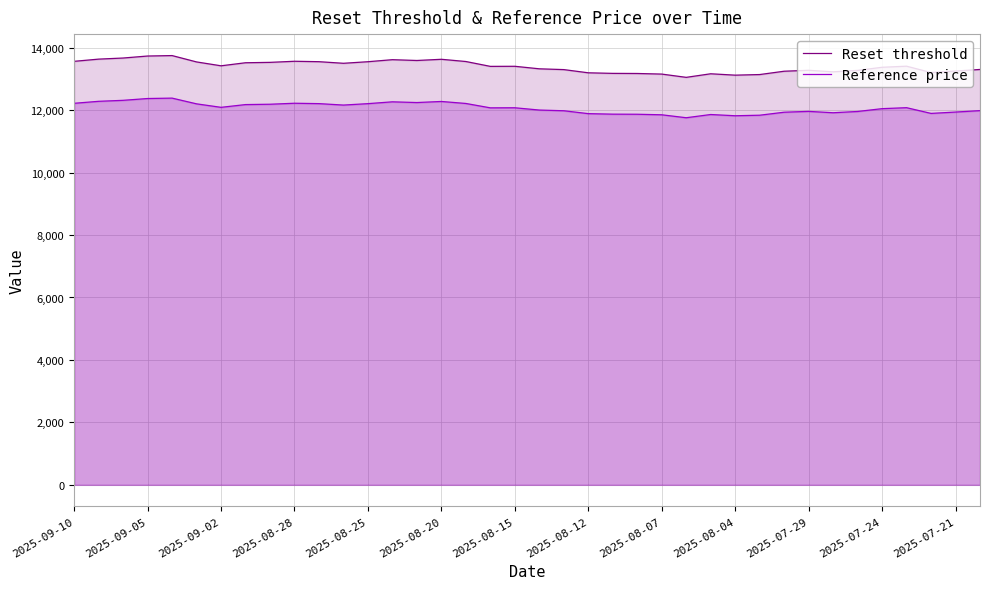

True or false: Reset threshold has a value of 20050.6 at 29.

False